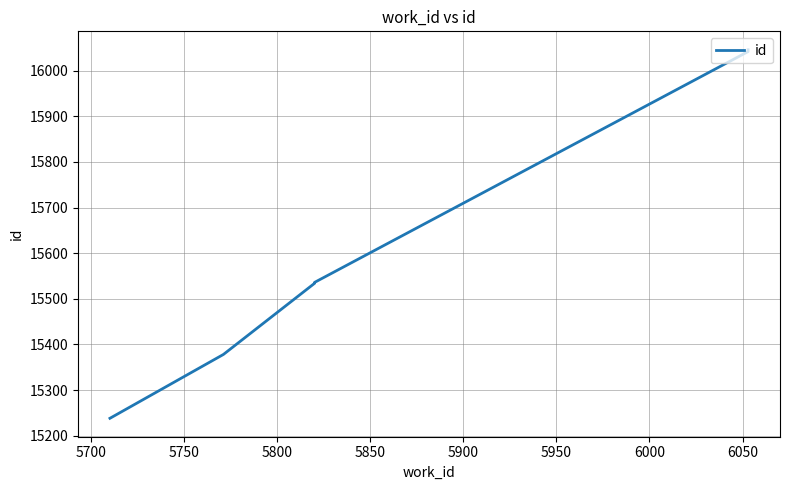

Count the number of data series in this chart.

1